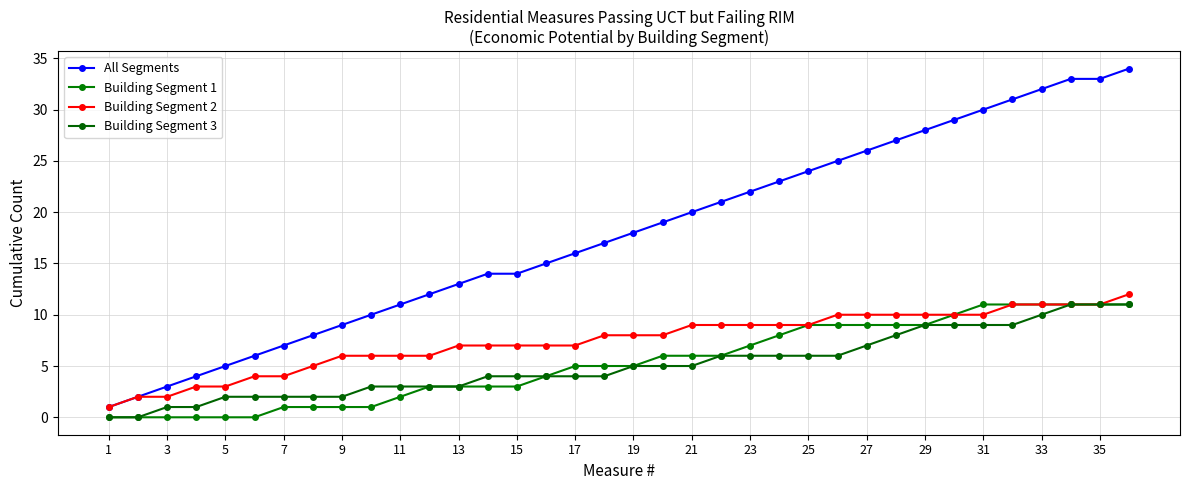

True or false: All Segments and Building Segment 3 cross at least once.

False